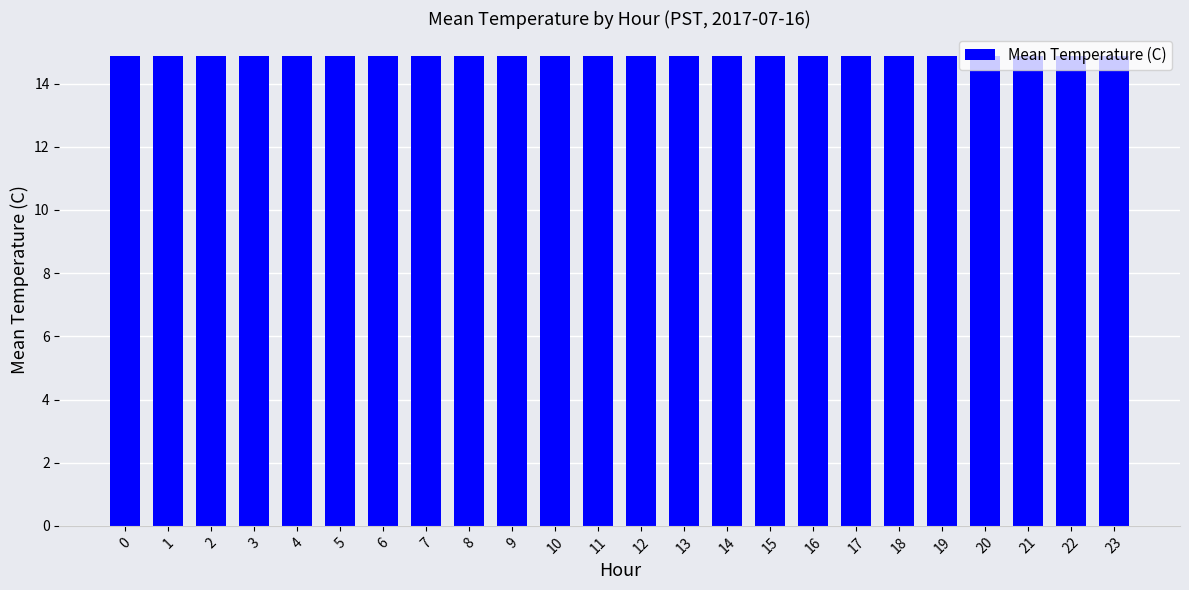

Reading left to right, what are all the values shown in this chart?

15.1	15.0	14.9	14.8	14.7	14.7	14.7	14.7	14.7	14.7	14.7	14.7	14.7	14.7	14.7	14.7	14.7	14.7	14.7	14.7	14.7	14.7	14.7	14.7